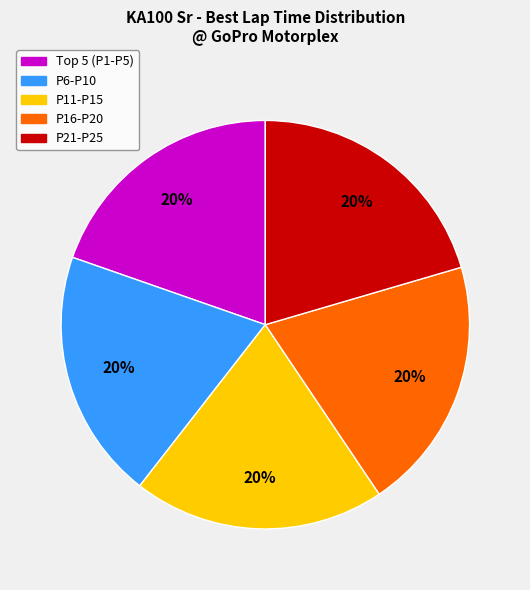

To the nearest percent, what is the average slice percentage?

20%